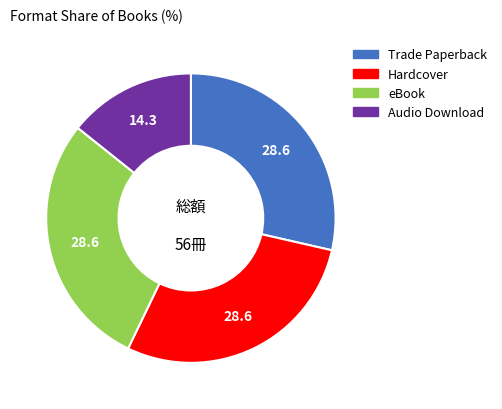

Which slice is the smallest?

Audio Download